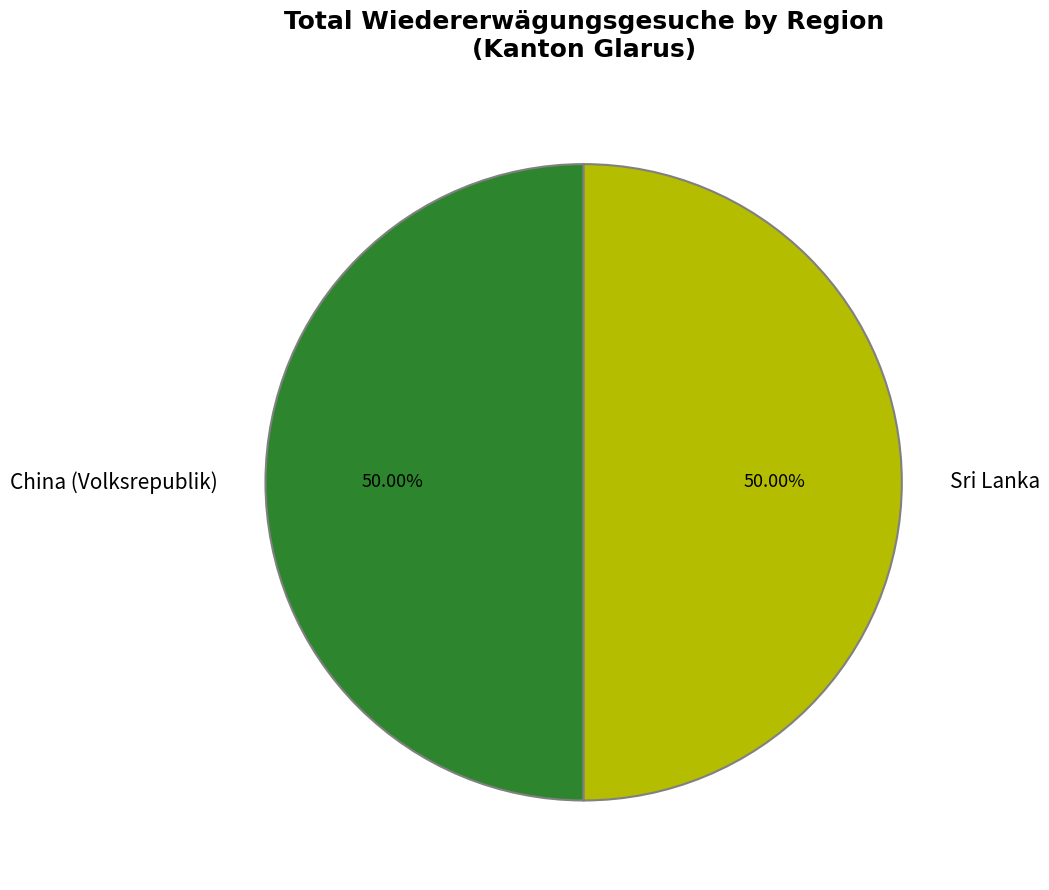

Is the sum of Sri Lanka and China (Volksrepublik) greater than half?

Yes